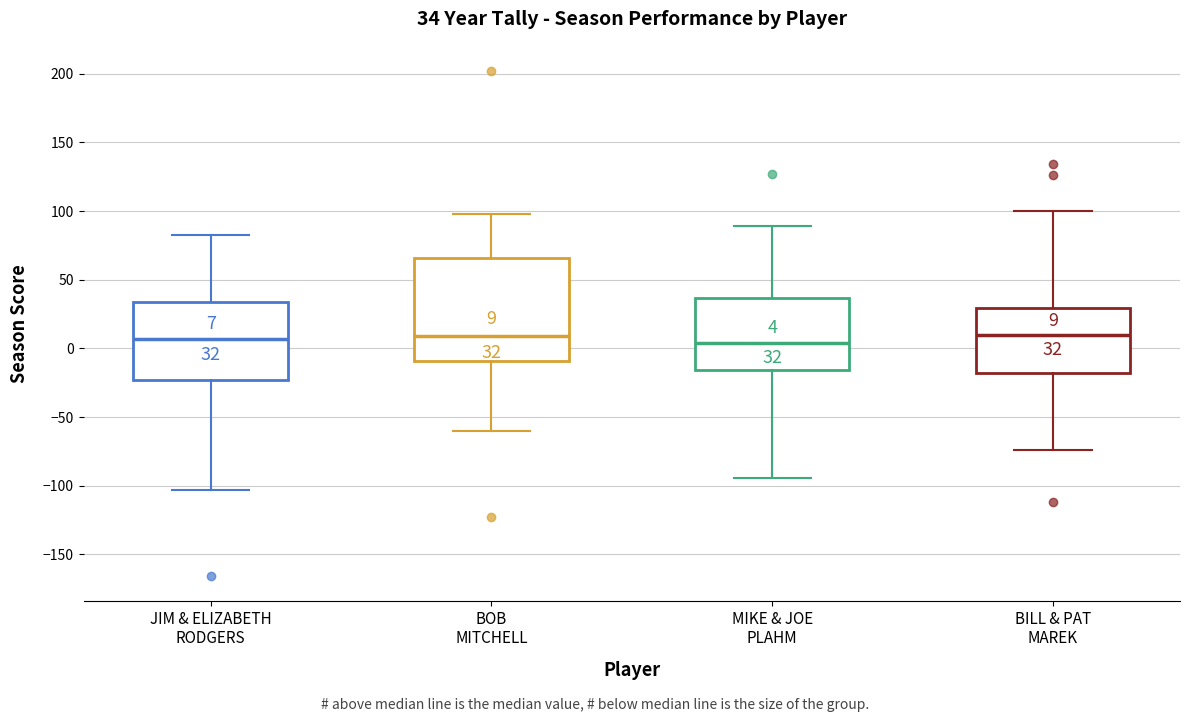

Which box is the tallest, from its lower edge to its upper edge?

BOB MITCHELL